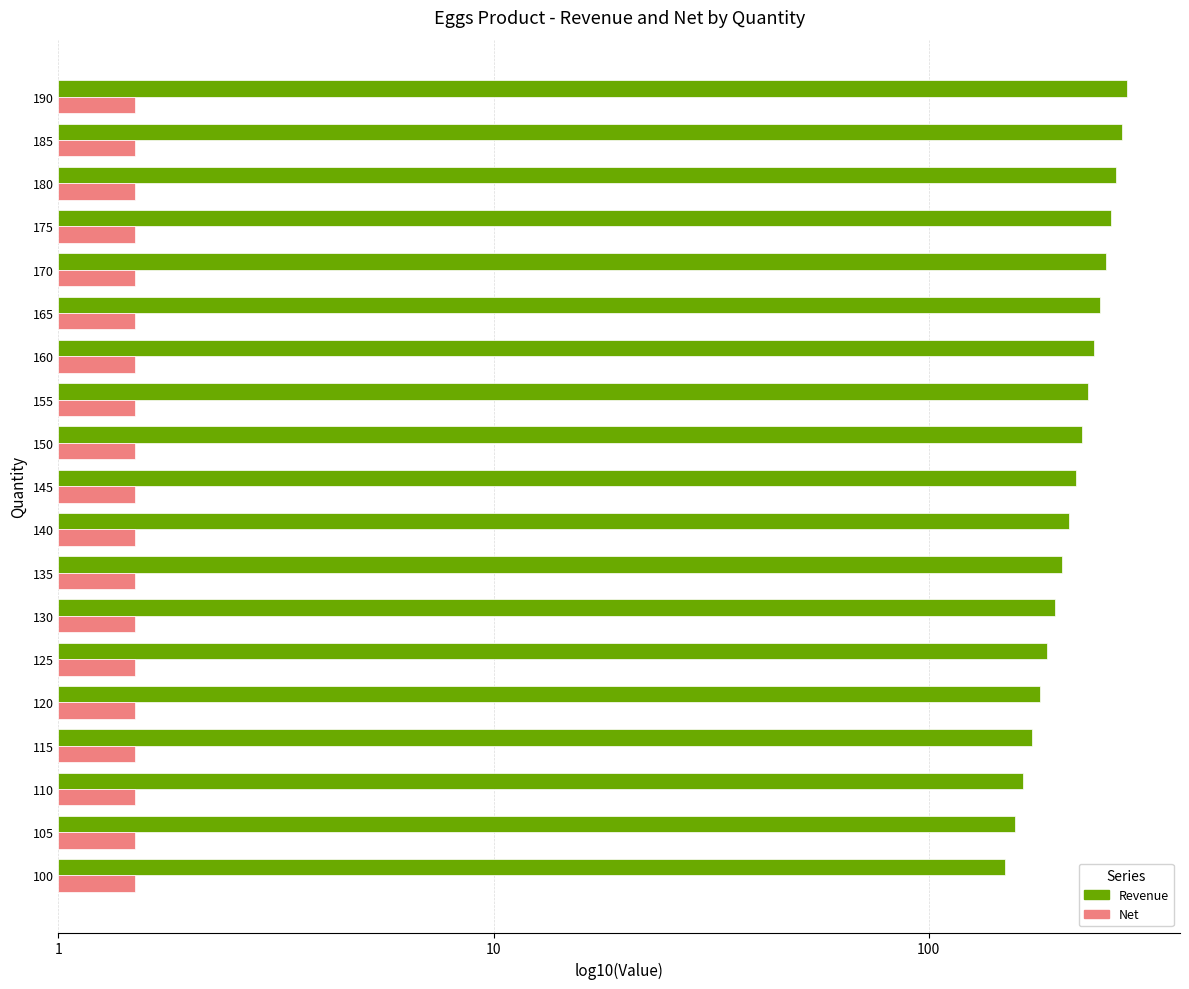

What are all the series names shown in the legend?

Revenue, Net